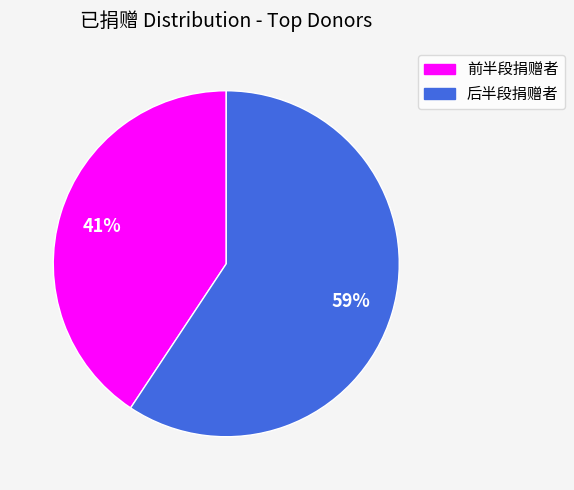

Is there a majority slice in this chart?

Yes